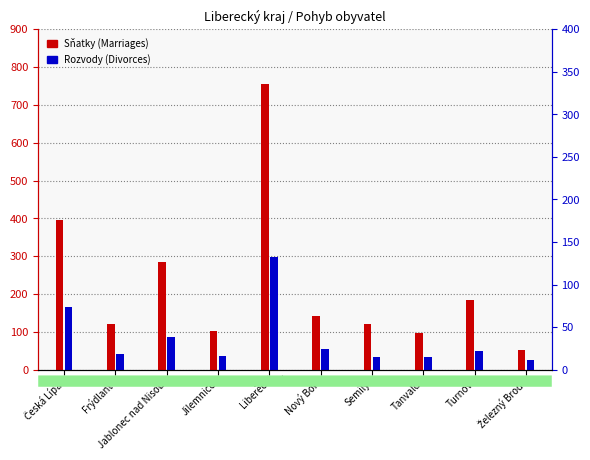

Where is Sňatky (Marriages) nearest to the value 403?

Česká Lípa